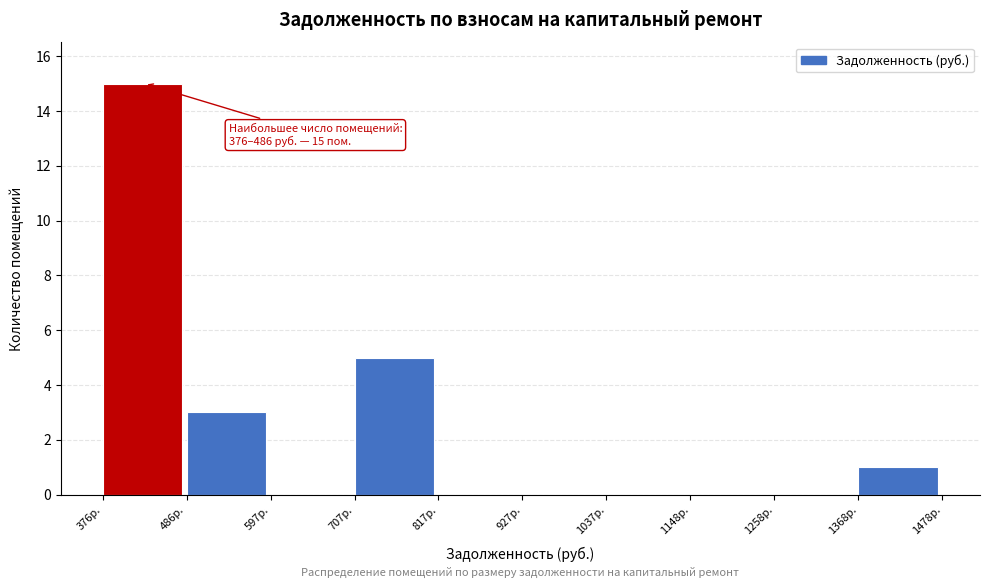

Which range on the x-axis has the tallest bar?

380 to 480